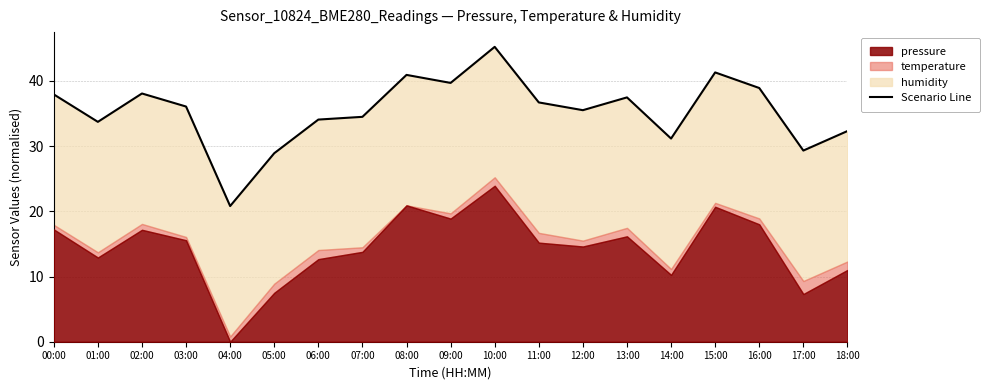

What is the difference between the maximum and minimum values?

24.4